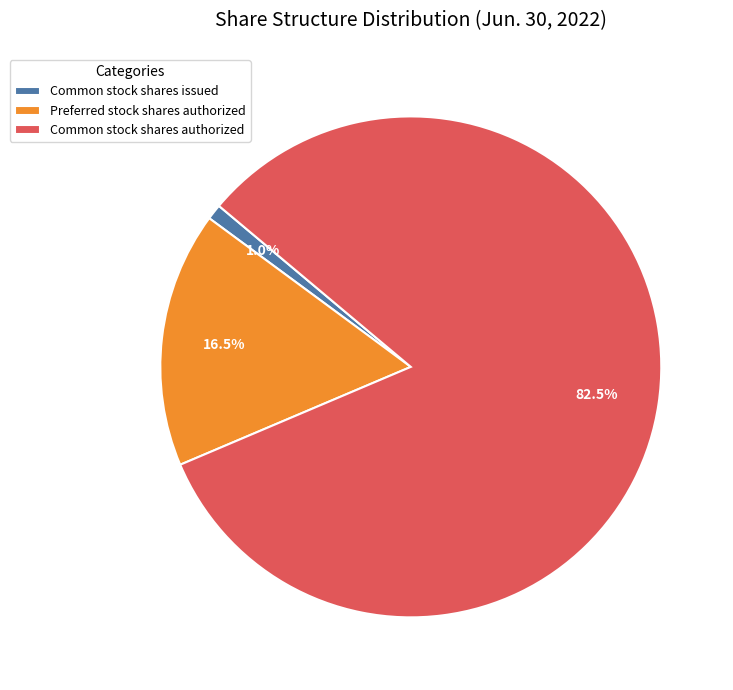

To the nearest percent, what is the difference between the largest and smallest slice percentages?

82%